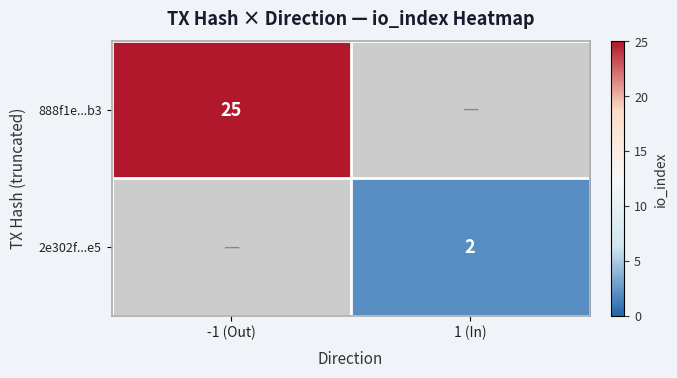

The value of 2e302f...e5 at 1 (In) is 1. True or false?

False